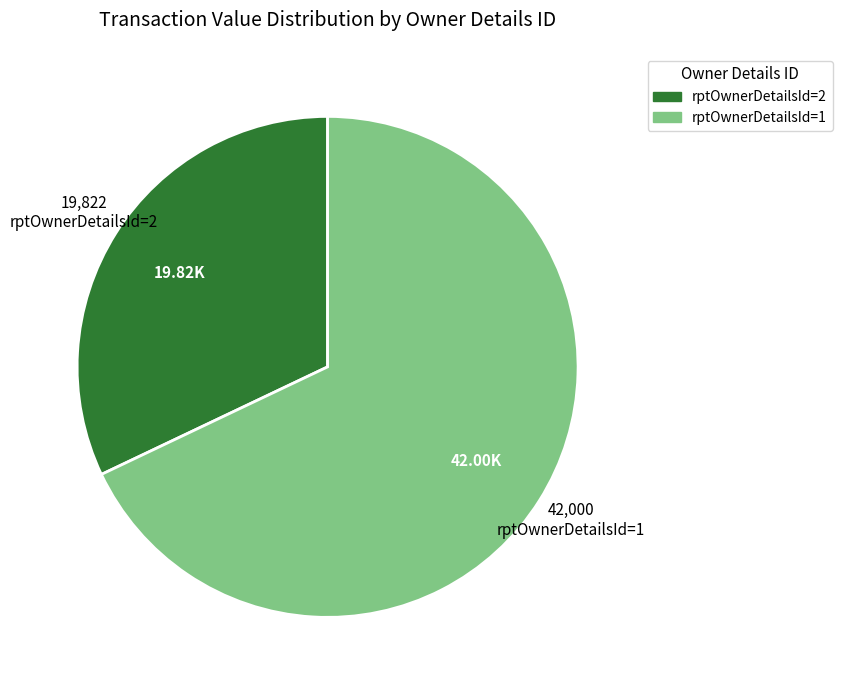

Approximately how many times larger is the value at rptOwnerDetailsId=2 compared to rptOwnerDetailsId=1?

0.5